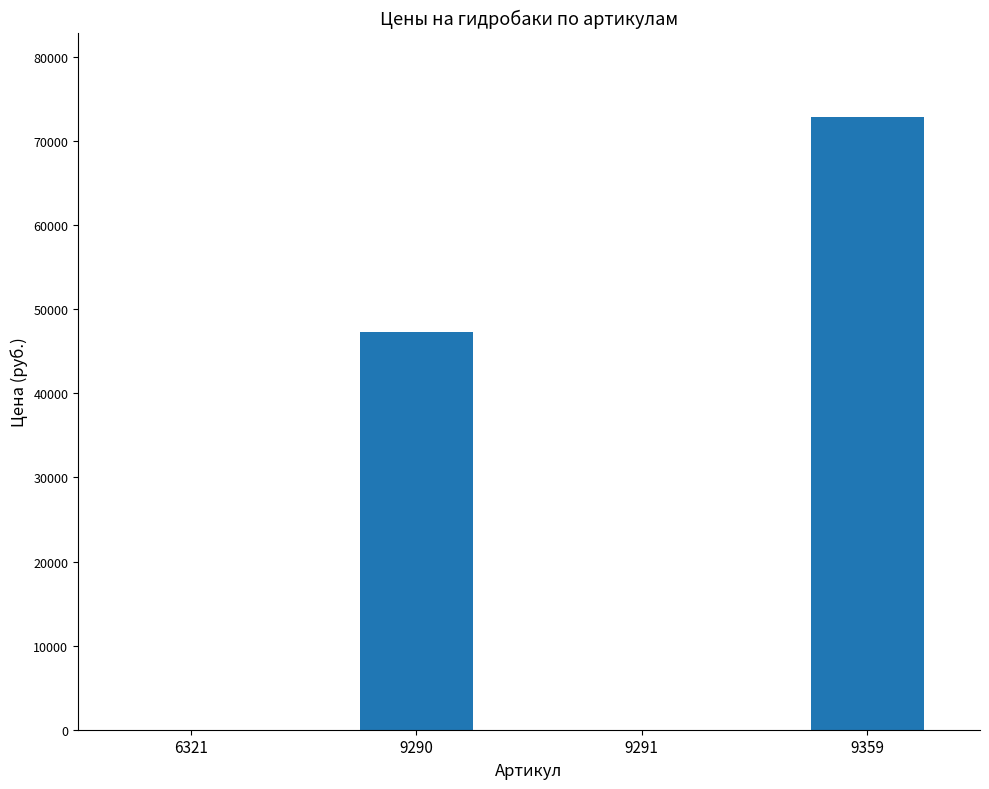

Reading left to right, transcribe all the data shown in this chart.

6321=0	9290=47250	9291=0	9359=72900